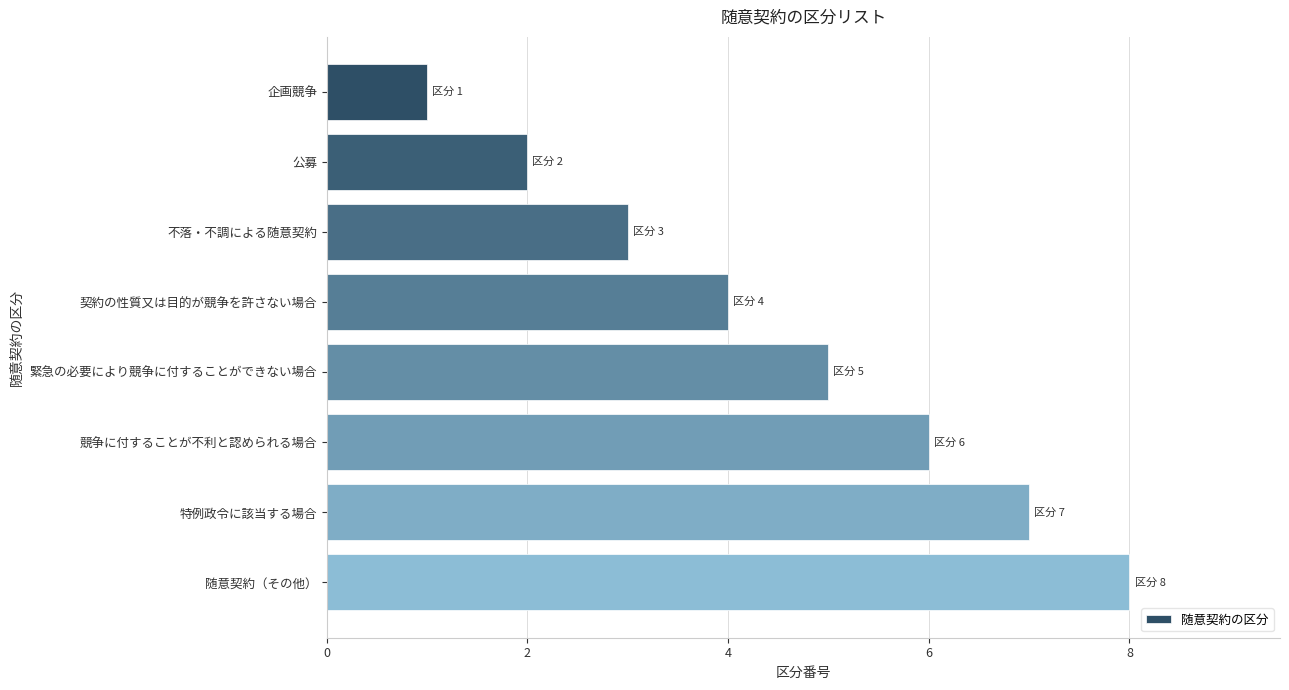

The chart shows a value of 8 at 競争に付することが不利と認められる場合. True or false?

False